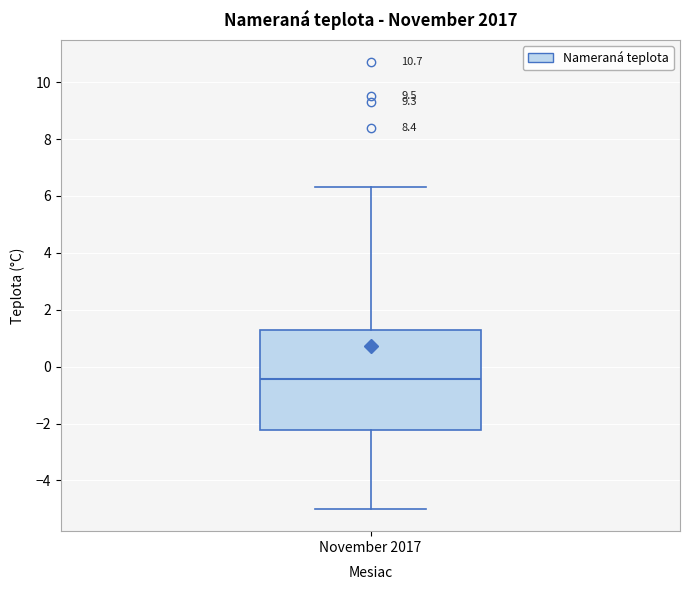

Transcribe this box plot: give where the median line is, the range the box spans, and where the two whiskers end, as read against the y-axis. The values are not printed on the chart, so give them approximately, as read against the axis.

median -0.4, box -2.2 to 1.2, whiskers -5.0 to 6.4